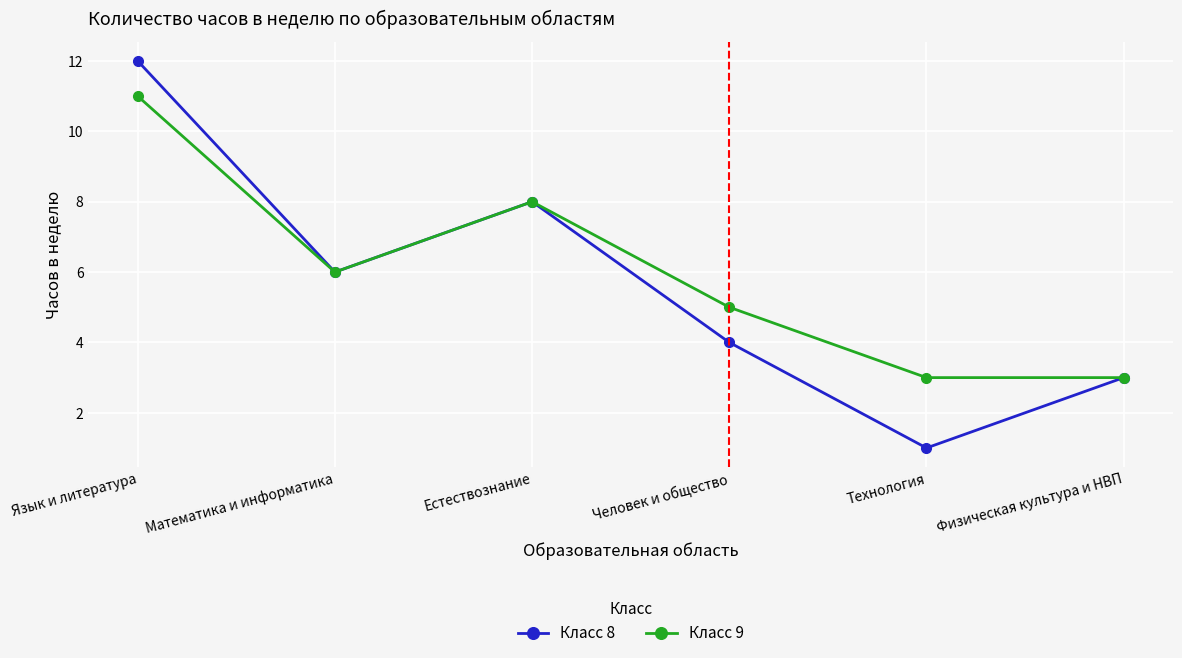

What is the average value of the Класс 9 series?

6